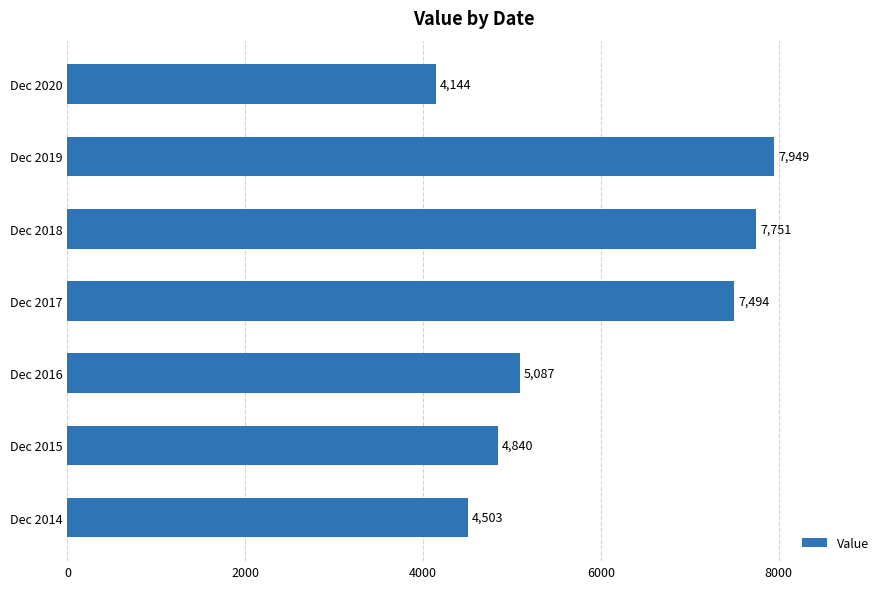

What is the difference between the second highest and second lowest values?

3248.0